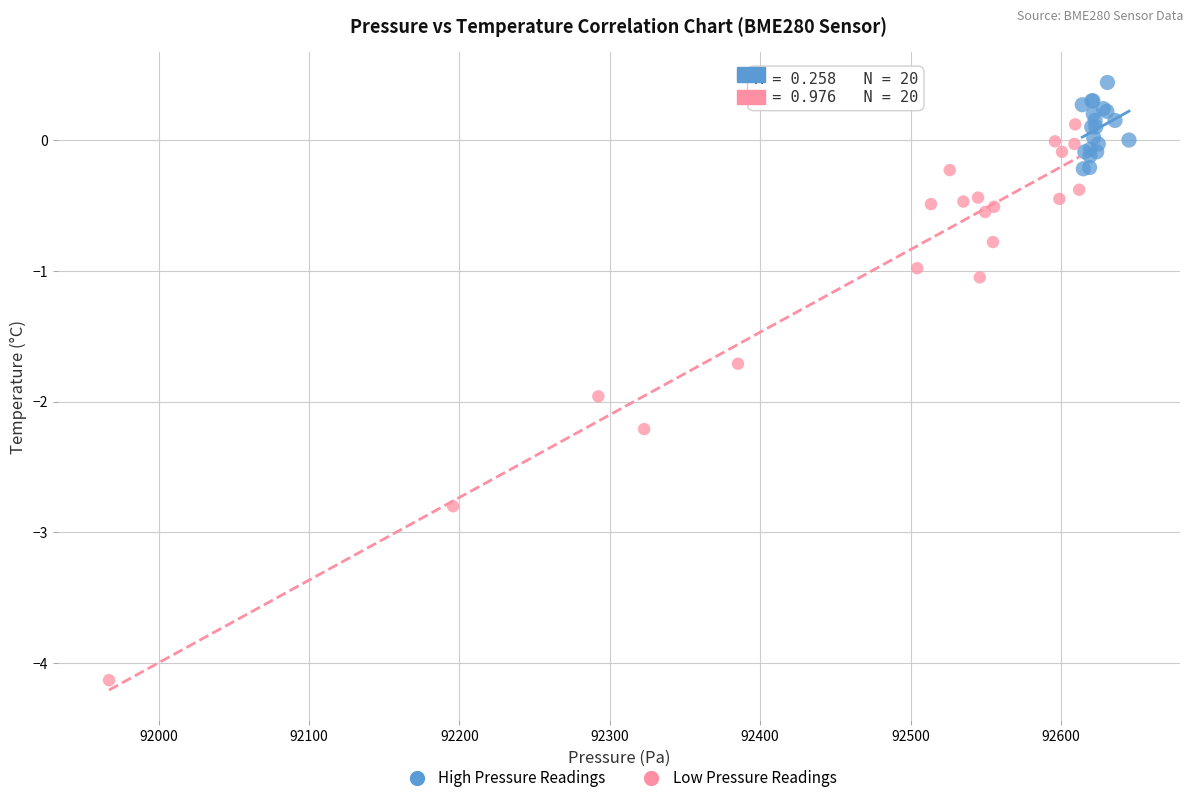

Which series has the widest spread of Y values?

Low Pressure Readings